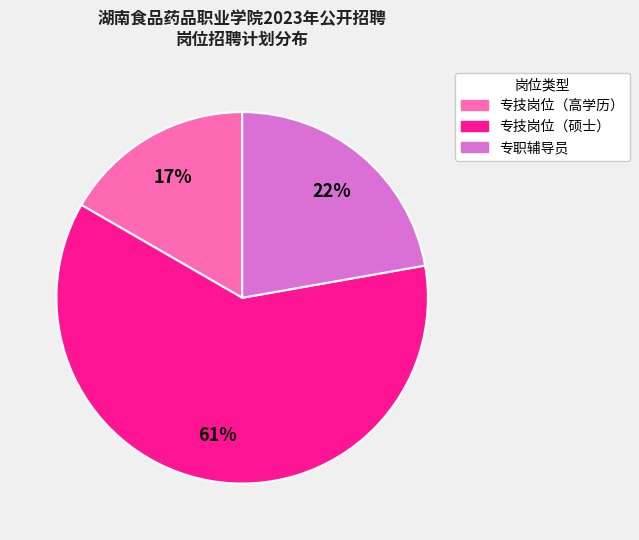

To the nearest percent, what is the average slice percentage?

33%